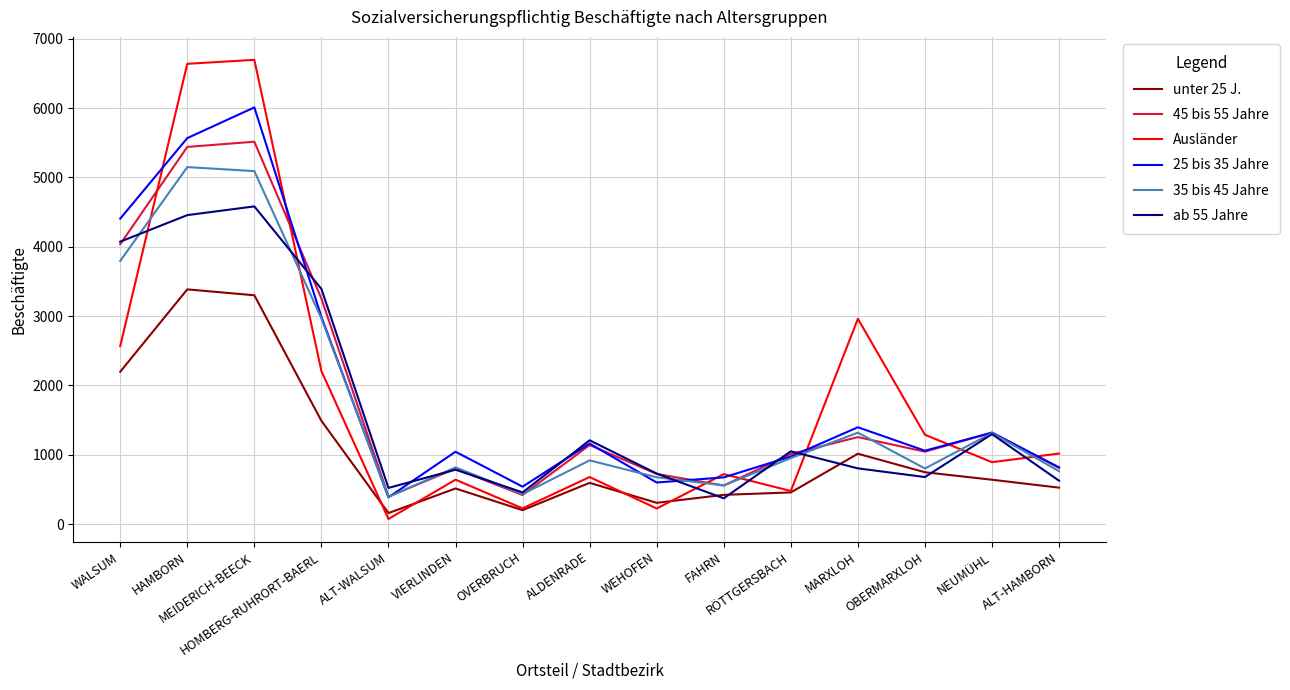

Which series has the largest range (max minus min)?

Ausländer